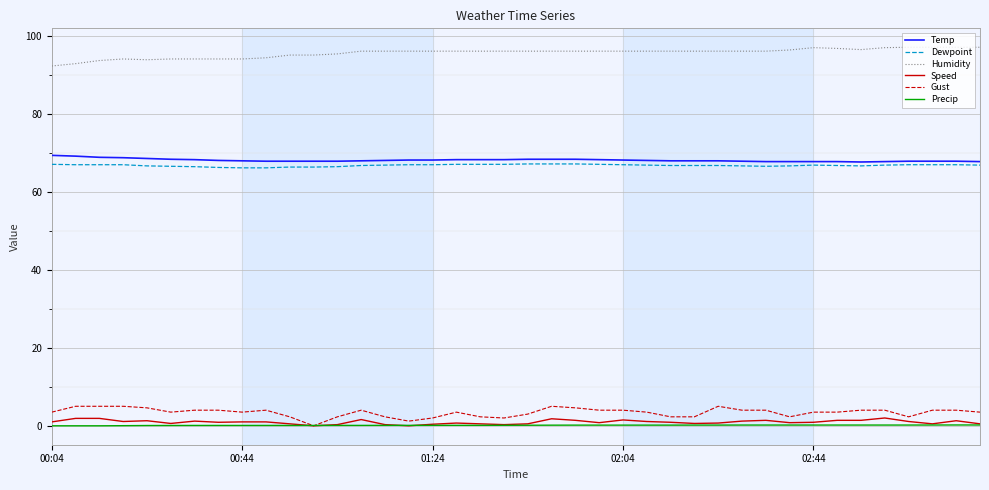

What is the maximum value for Gust?

5.0